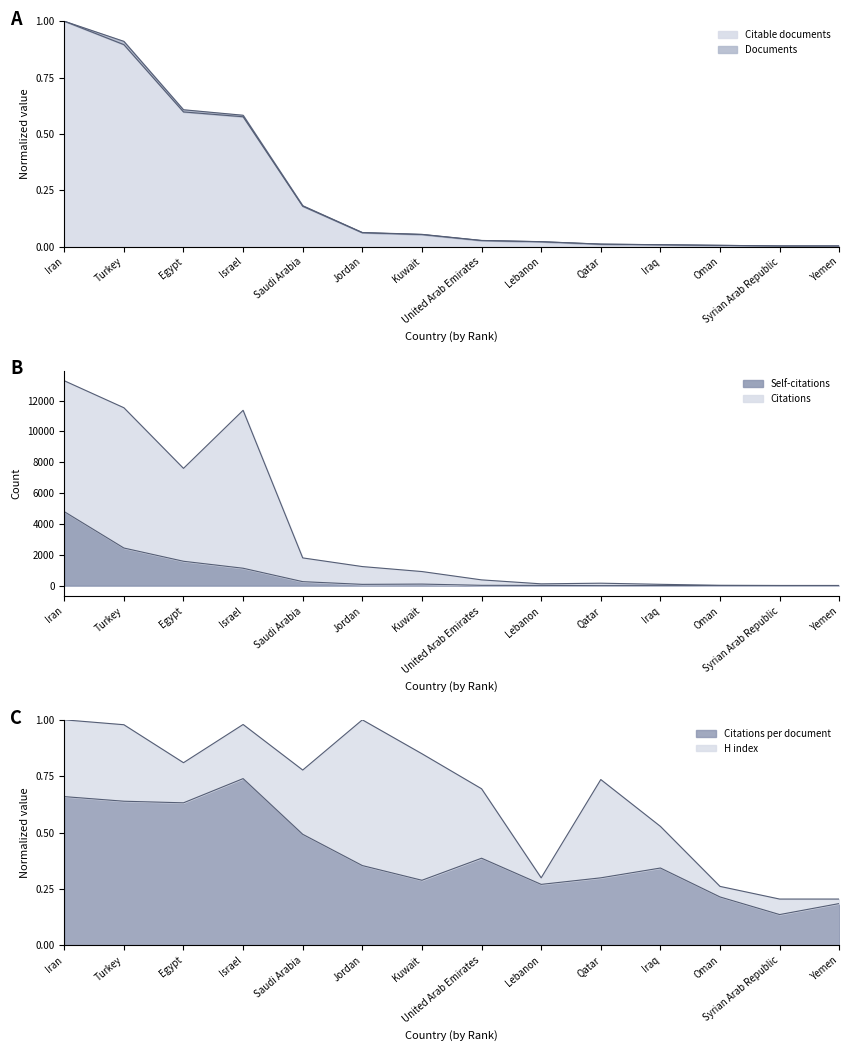

At how many categories does at least one series exceed 5369?

4